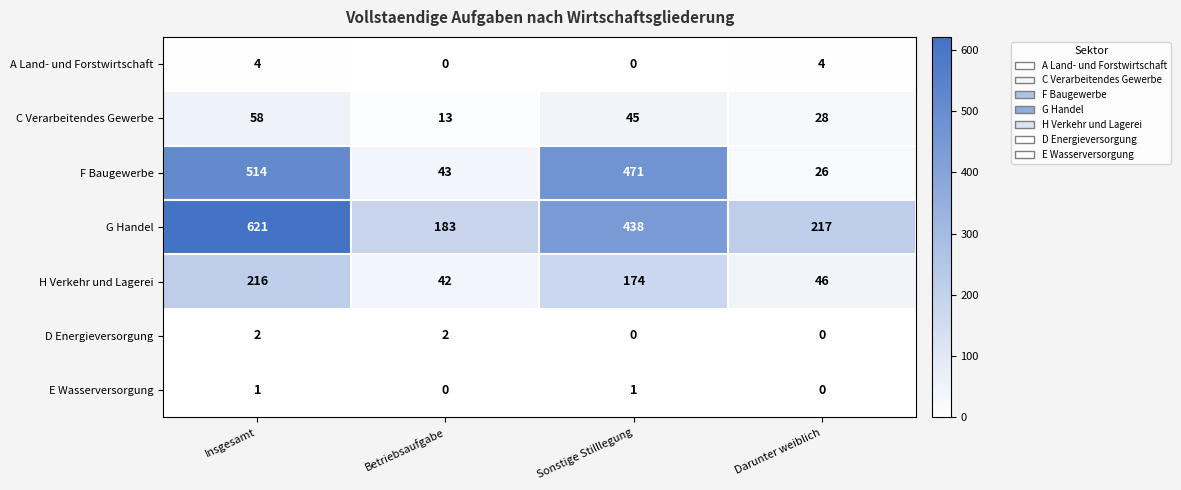

What is the greatest value displayed?

621